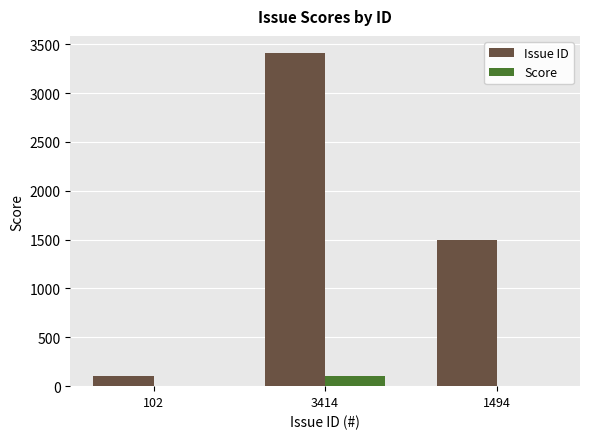

Which label corresponds to the largest value in the chart?

3414